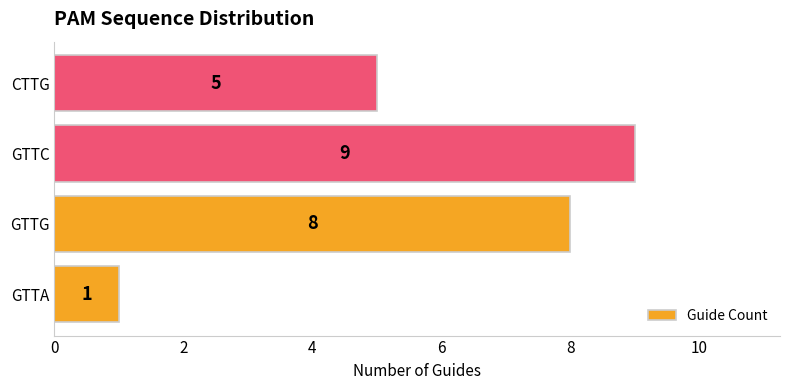

What is the minimum value shown in the chart?

1